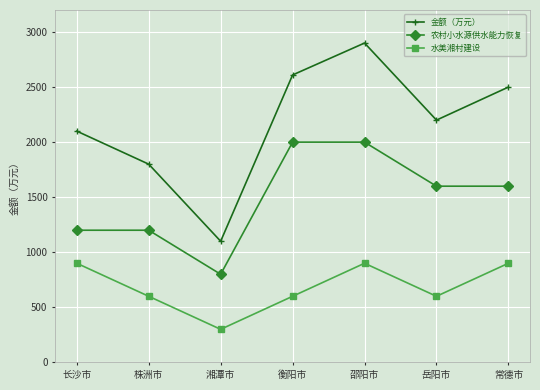

True or false: 金额（万元） and 农村小水源供水能力恢复 intersect in this chart.

False